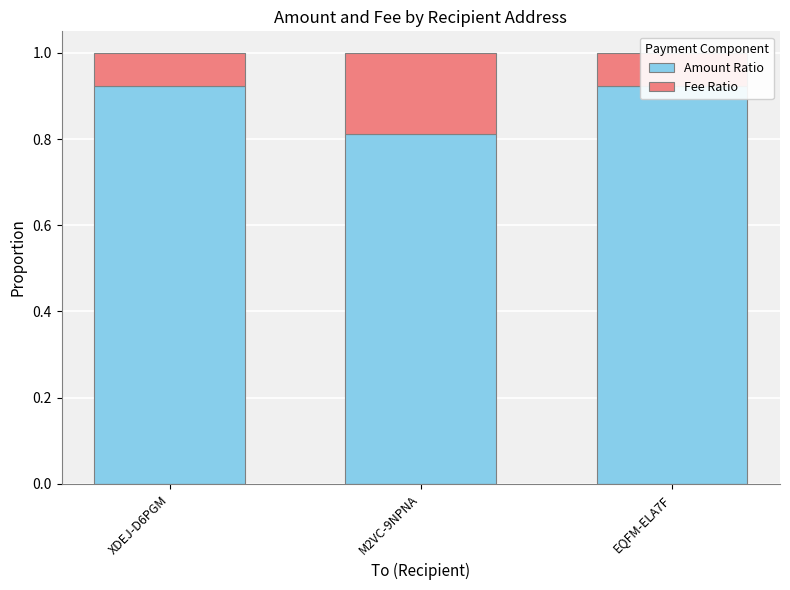

True or false: Fee Ratio has a value of 0.1 at XDEJ-D6PGM.

True